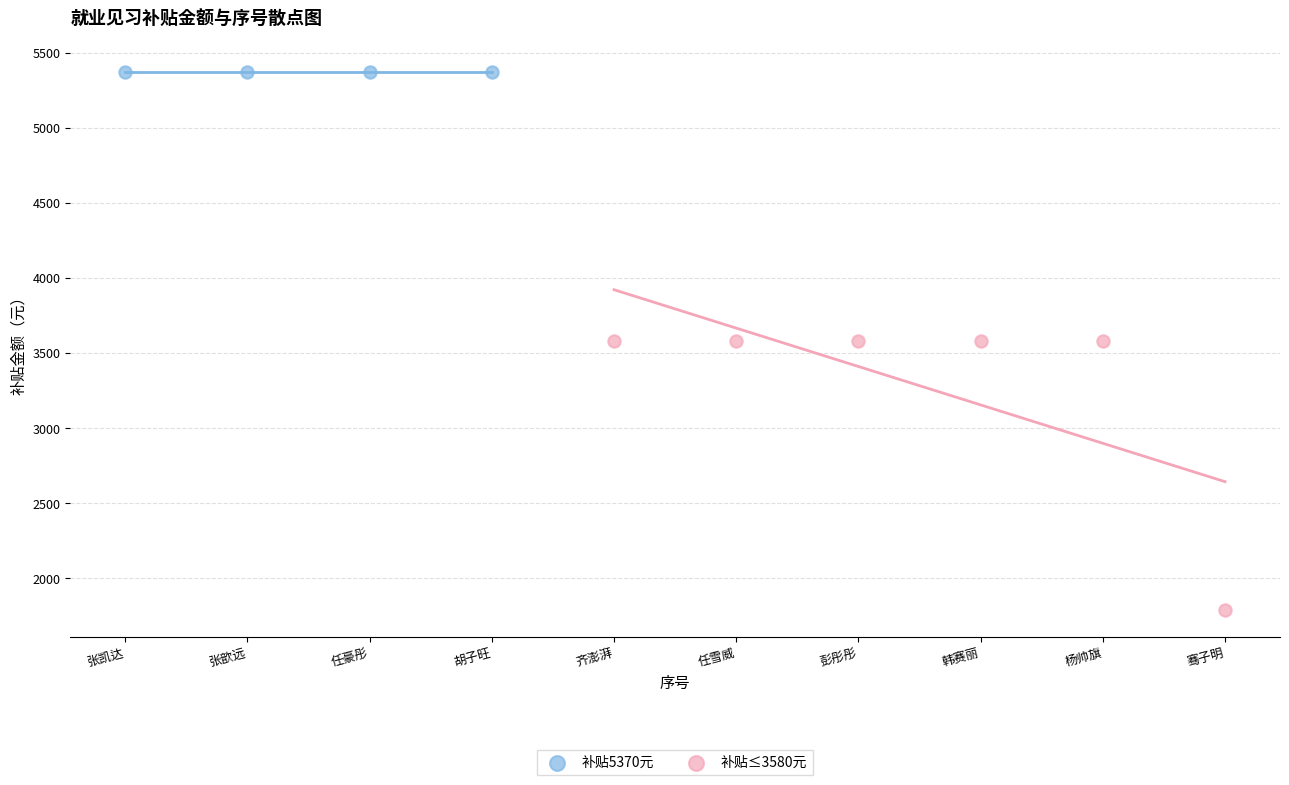

Which series reaches the maximum Y coordinate?

补贴5370元